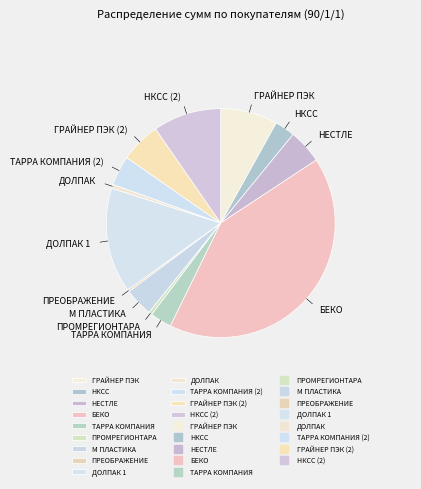

Do ГРАЙНЕР ПЭК and НКСС together represent more than half of the pie?

No